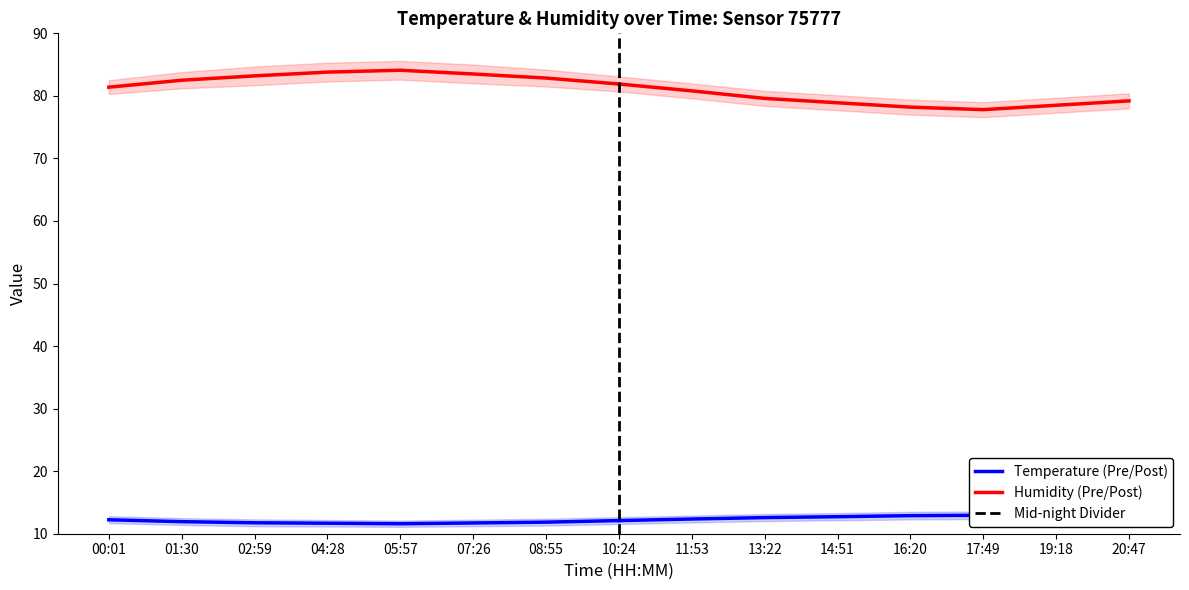

Reading left to right, list all the values displayed in this chart.

temperature: 12.2	11.9	11.8	11.7	11.6	11.7	11.8	12.1	12.3	12.6	12.7	12.9	12.9	12.8	12.7
humidity: 81.4	82.5	83.2	83.8	84.1	83.5	82.8	81.9	80.8	79.6	78.9	78.2	77.8	78.5	79.2